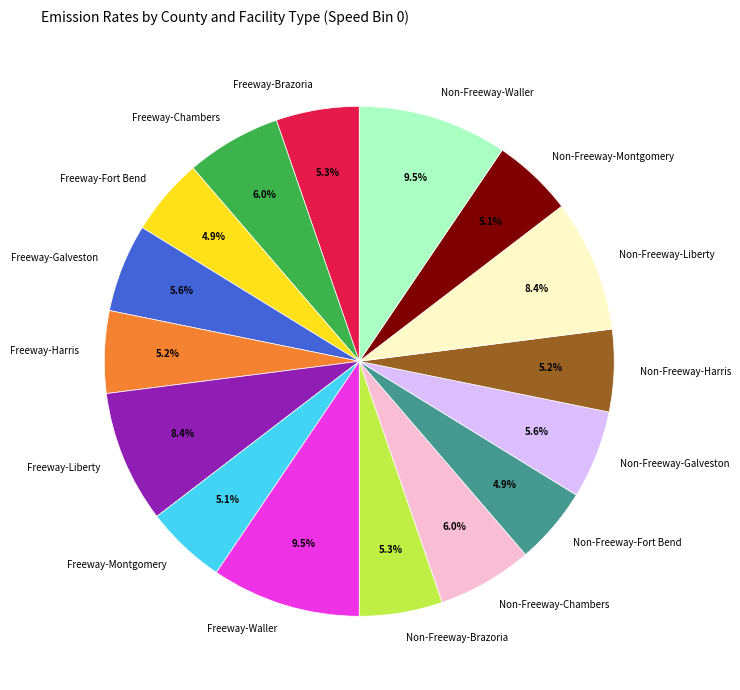

To the nearest percent, what portion does Freeway-Chambers represent?

6%